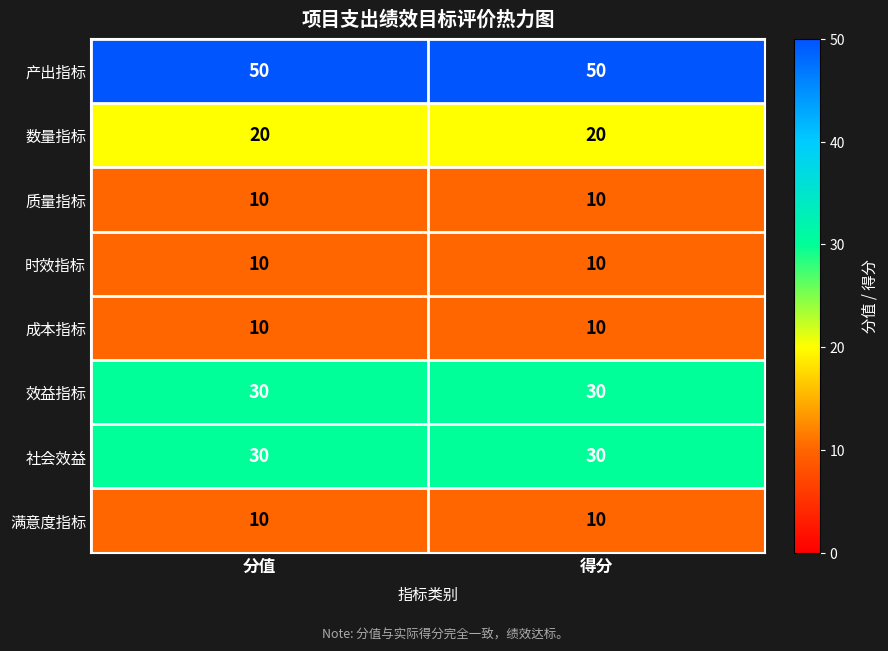

What is the smallest value displayed?

10